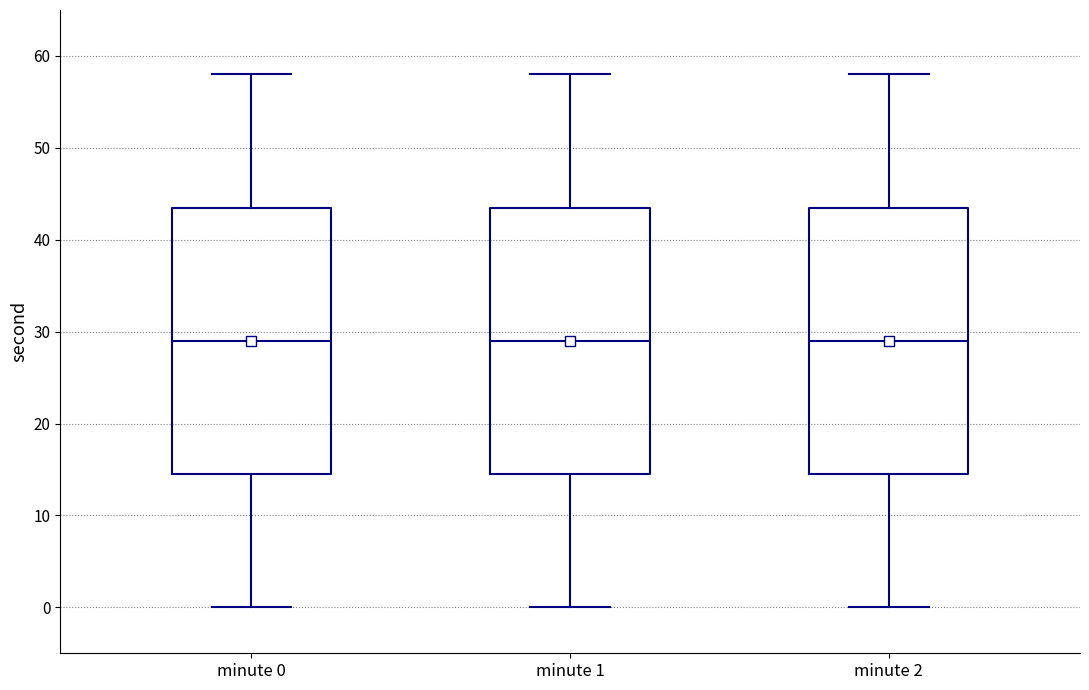

Where does the upper whisker of the box for minute 0 end on the y-axis? The values are not printed on the chart, so give them approximately, as read against the axis.

58